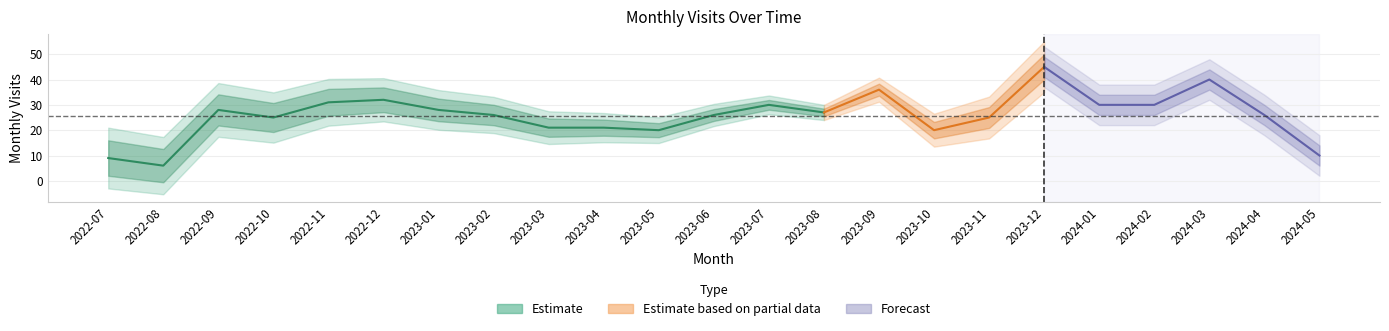

The chart shows a value of 66 at 2024-03. True or false?

False